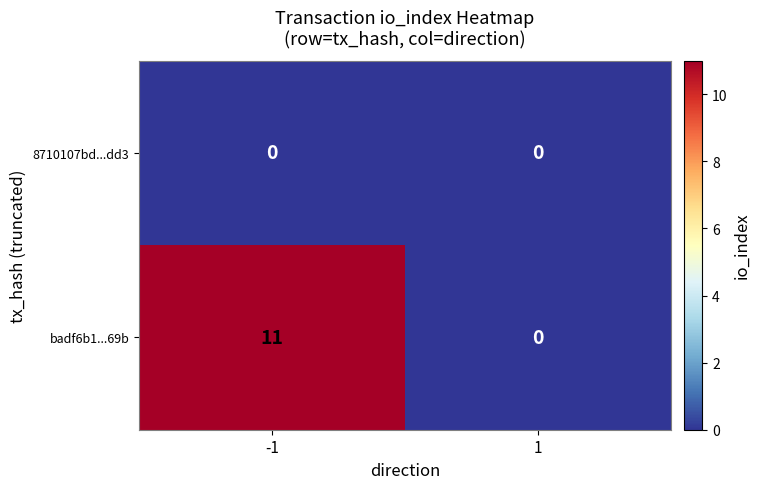

Rank the series by their average value, from lowest to highest.

8710107bd...dd3, badf6b1...69b